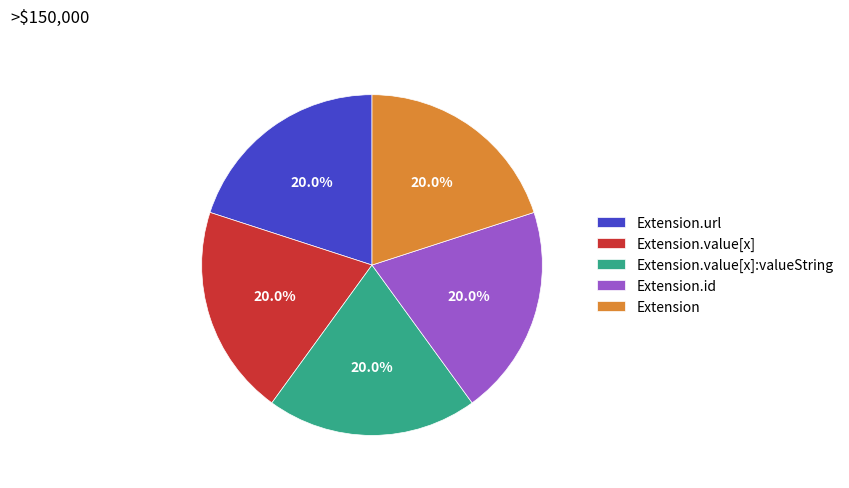

Combined, what portion of the pie is Extension.url and Extension.id?

40.0%